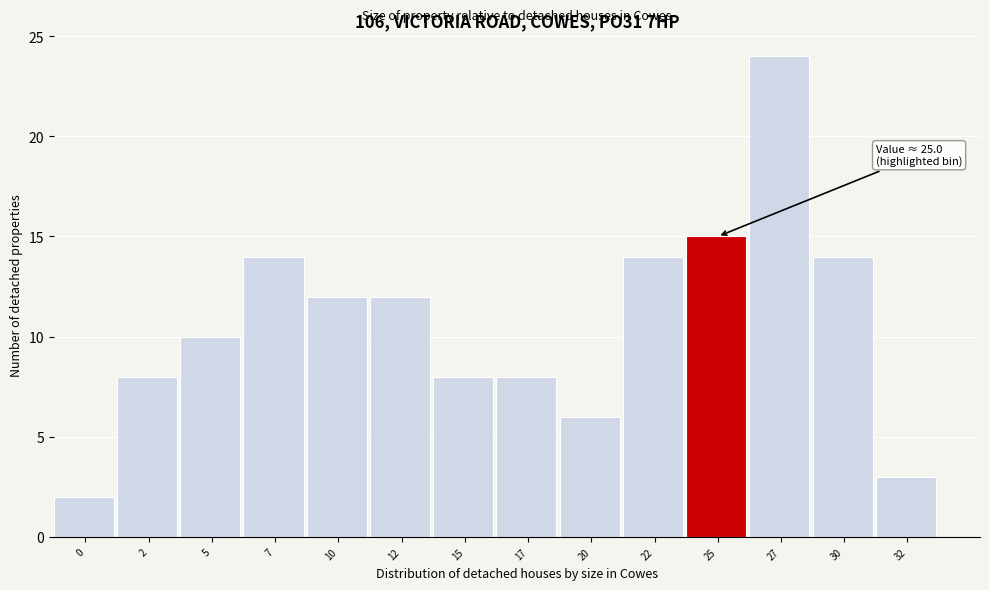

Reading left to right, what are all the values shown in this chart?

2	8	10	14	12	12	8	8	6	14	15	24	14	3